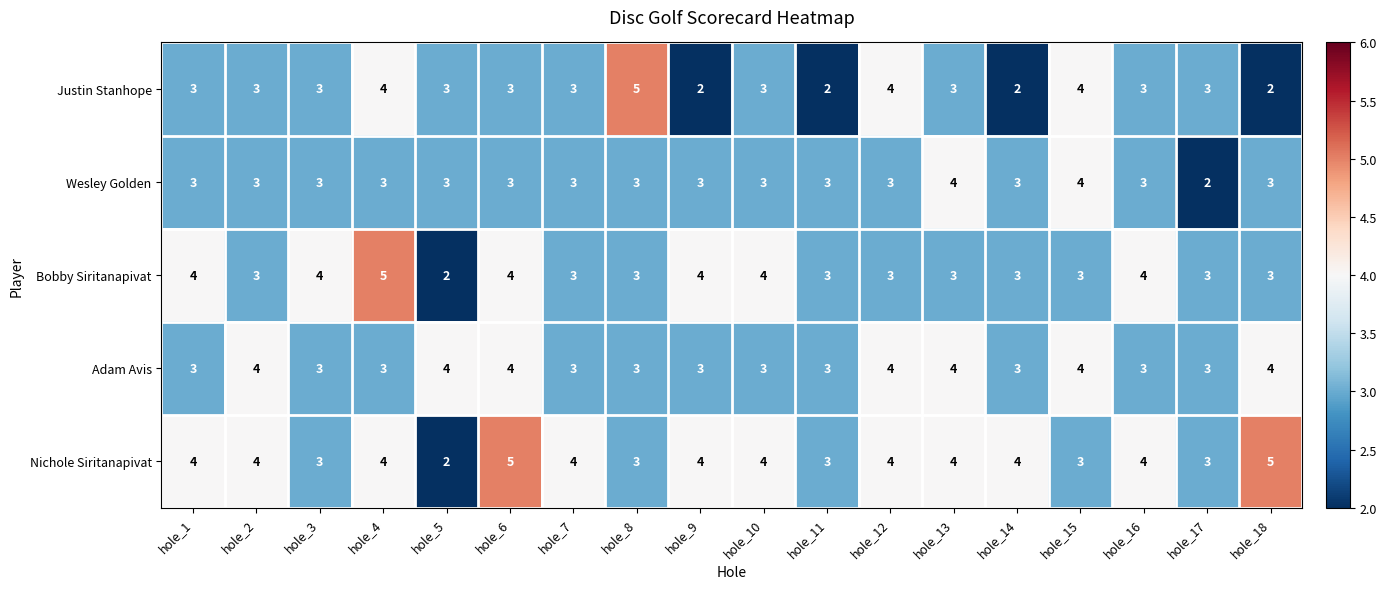

What is the sum of all Nichole Siritanapivat values?

67